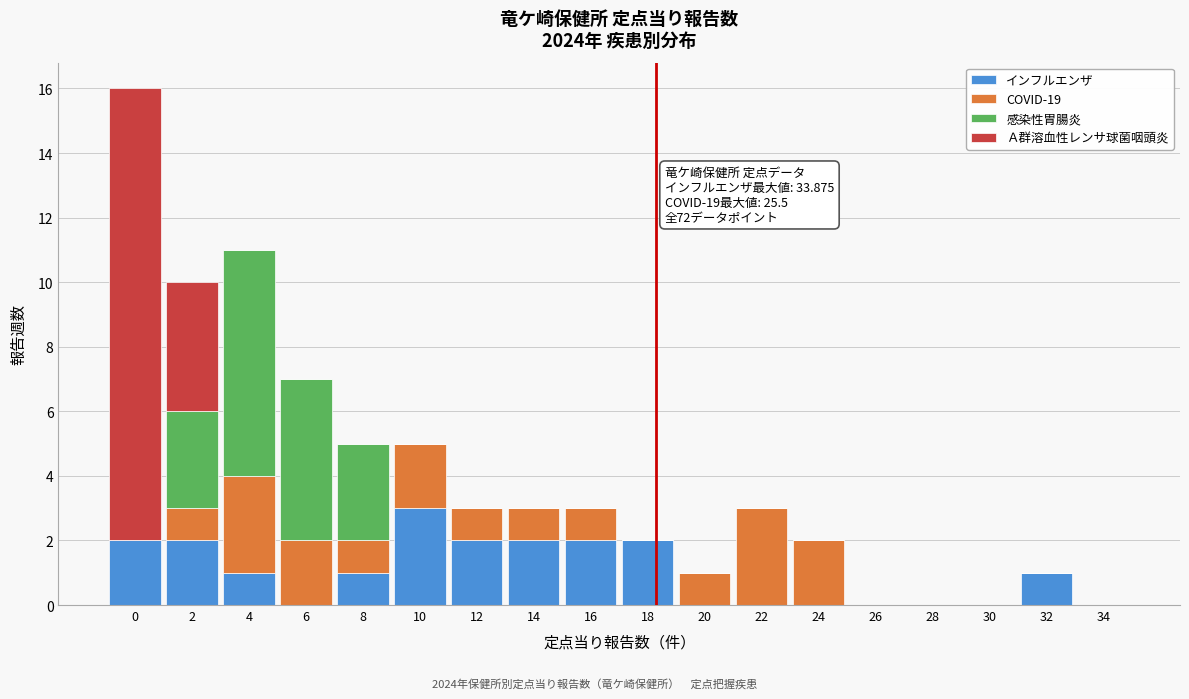

What is the total value across all series at 22?

3